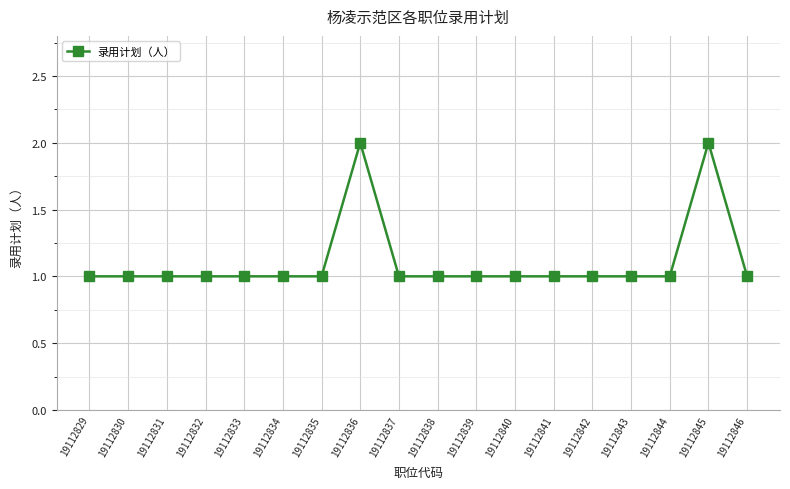

True or false: the data has more than 1 interior local peaks.

True